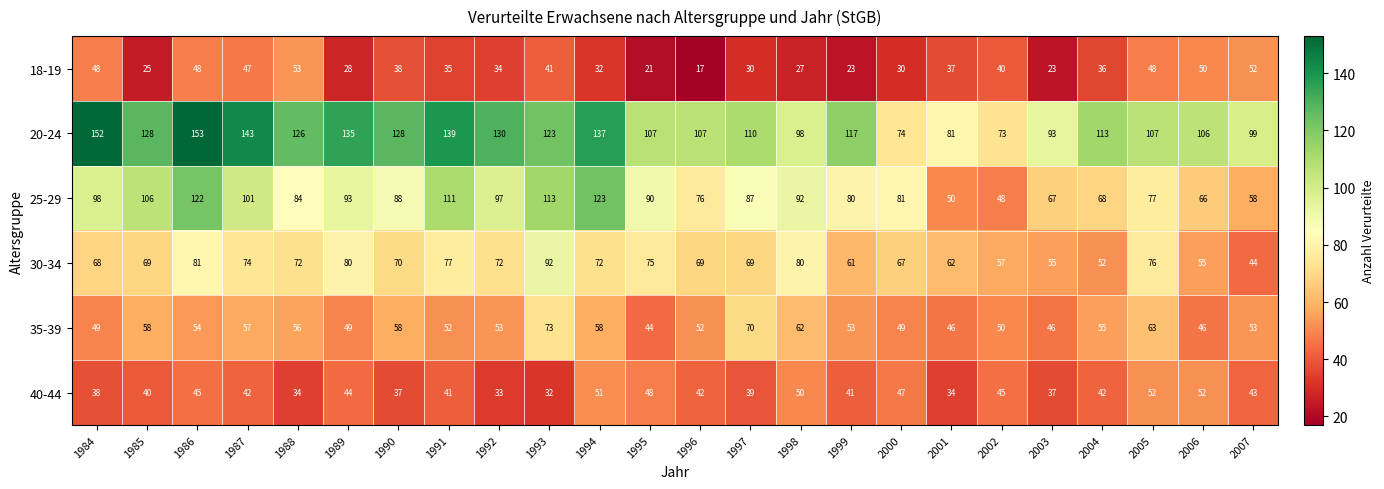

What is the maximum value shown in the chart?

153